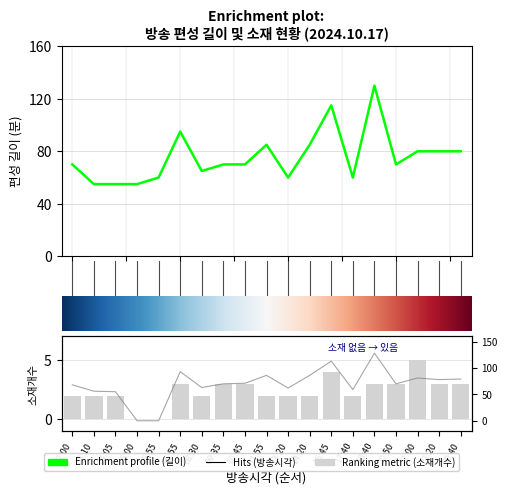

Which label corresponds to the smallest value in the chart?

05:00